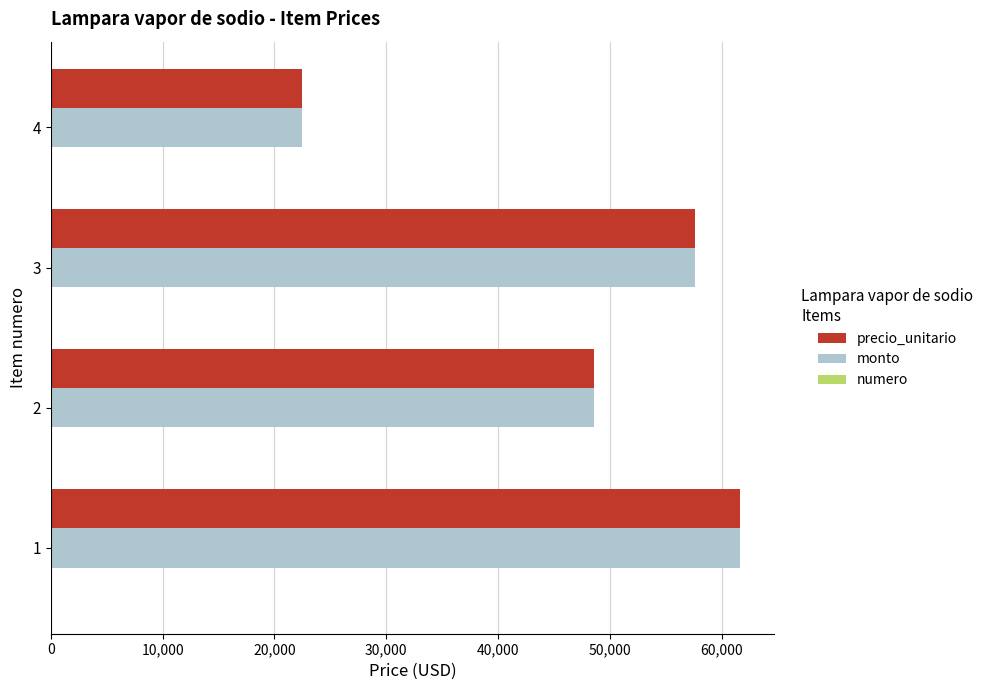

The value of precio_unitario at 3 is 57600. True or false?

True